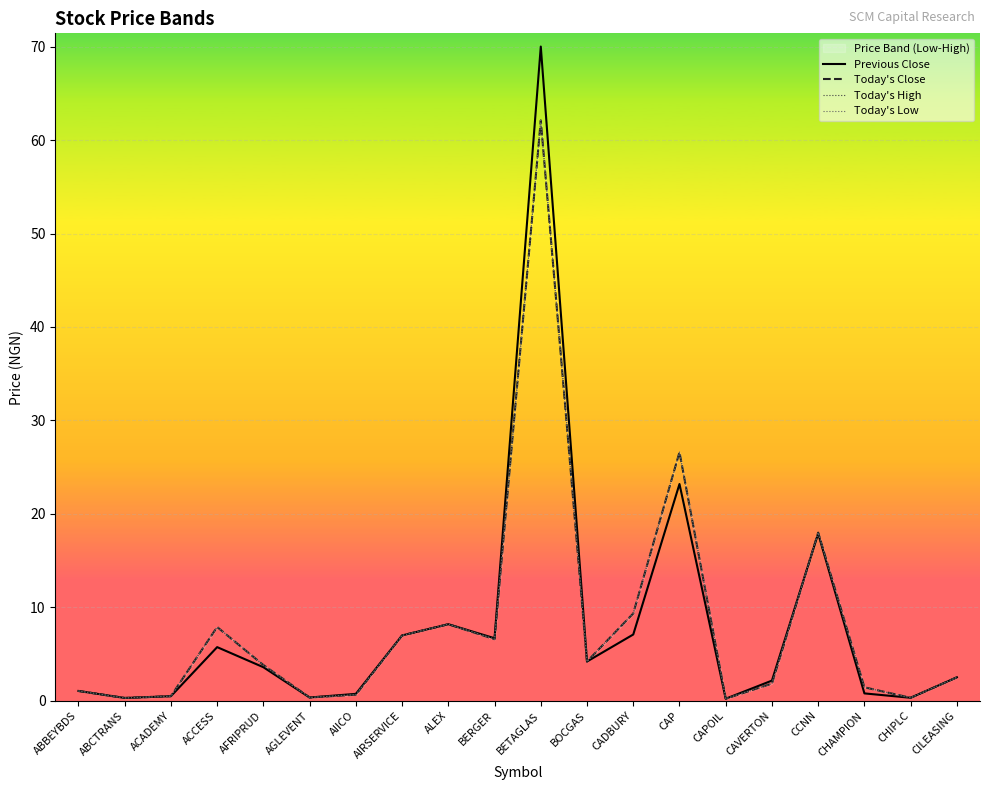

Where do Today's High and Previous Close first cross each other?

CAVERTON and CCNN